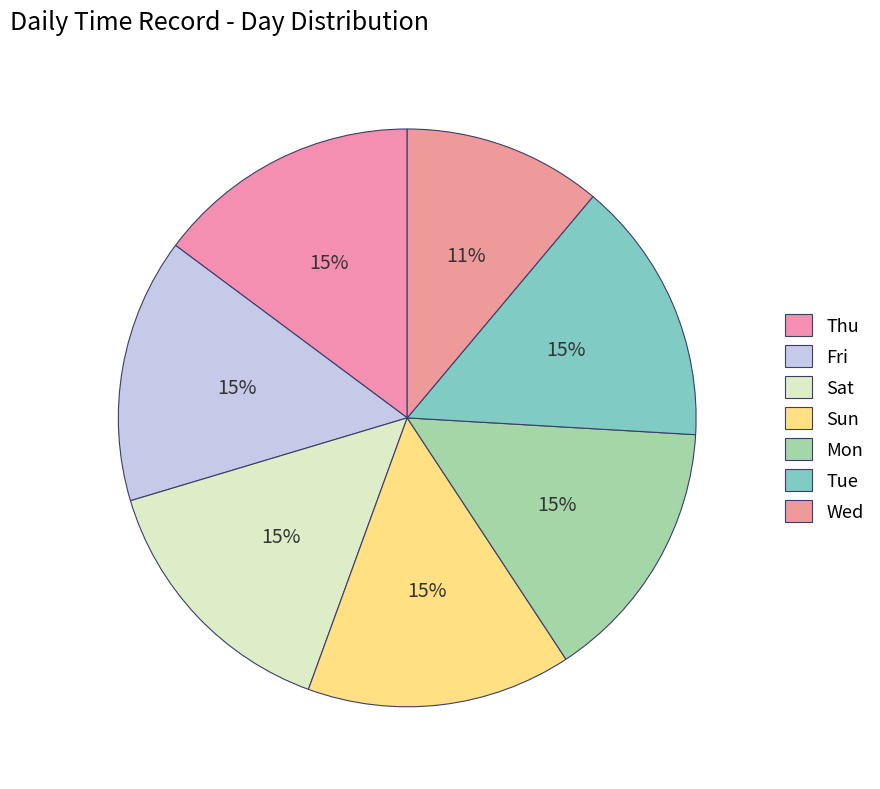

Is it true that Mon is 15% of the pie?

True